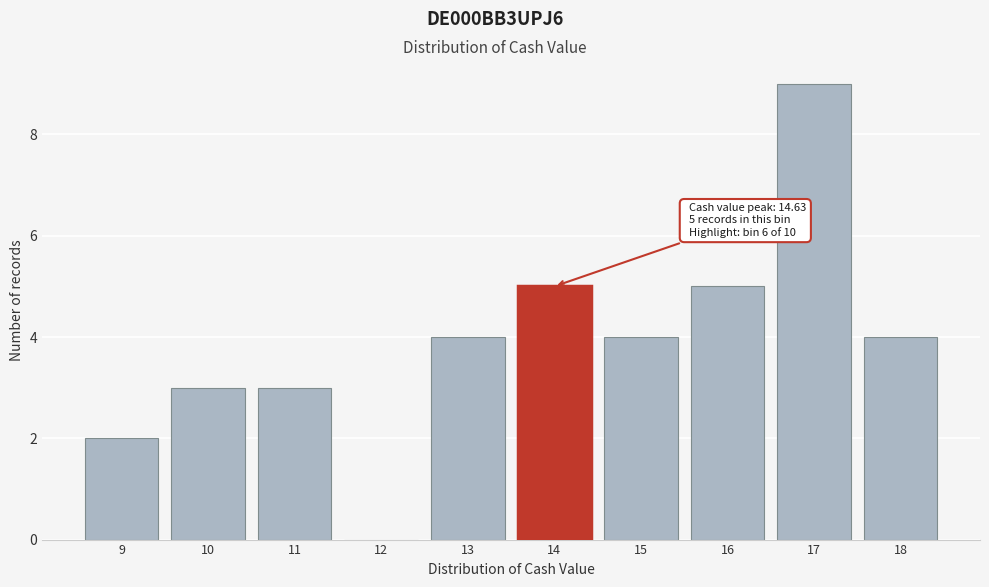

Reading left to right, what are all the values shown in this chart?

9=2	10=3	11=3	12=0	13=4	14=5	15=4	16=5	17=9	18=4